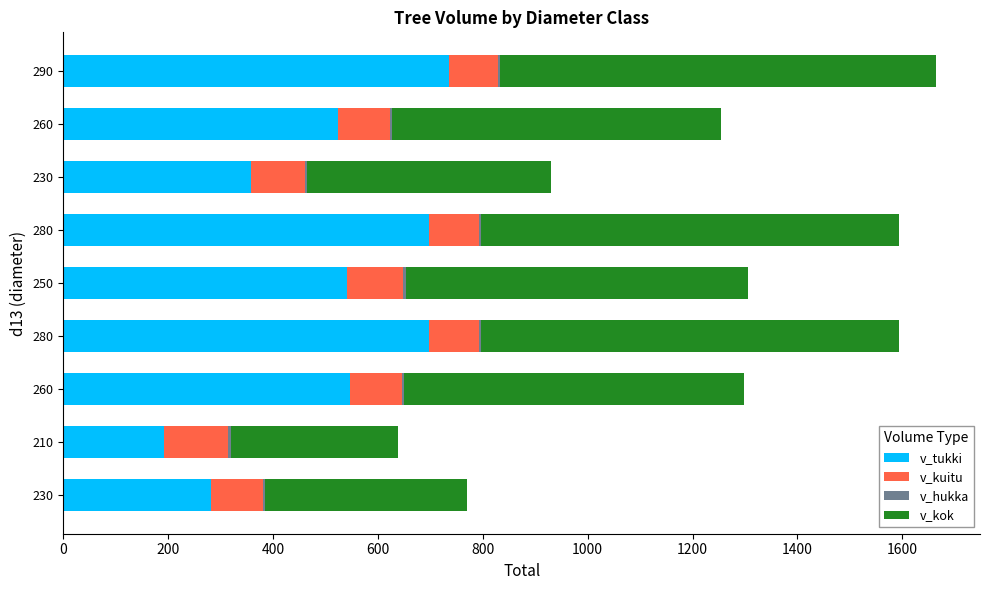

Reading left to right, list all the values displayed in this chart.

v_tukki: 282.2	192.3	545.8	697.7	541.5	697.7	357.6	523.6	735.8
v_kuitu: 98.1	122.0	99.2	94.9	106.3	94.9	103.1	98.7	92.4
v_hukka: 4.5	4.8	4.5	4.3	4.9	4.3	4.7	4.4	4.2
v_kok: 384.8	319.1	649.4	796.9	652.7	796.9	465.5	626.7	832.4